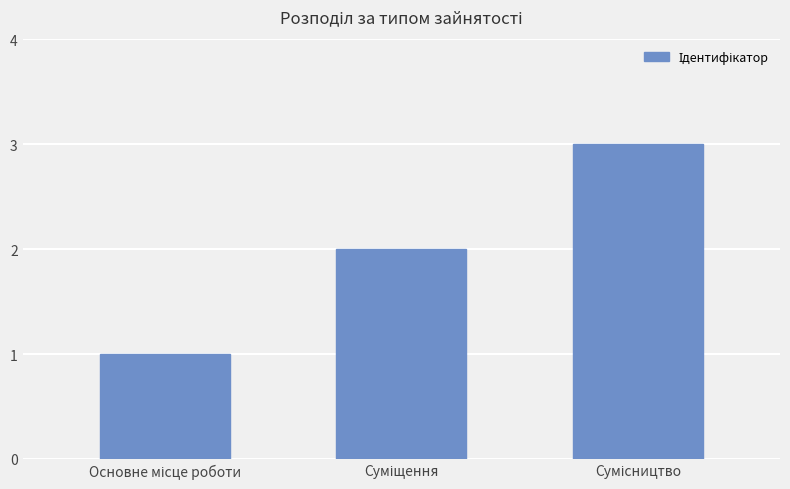

What is the greatest value displayed?

3